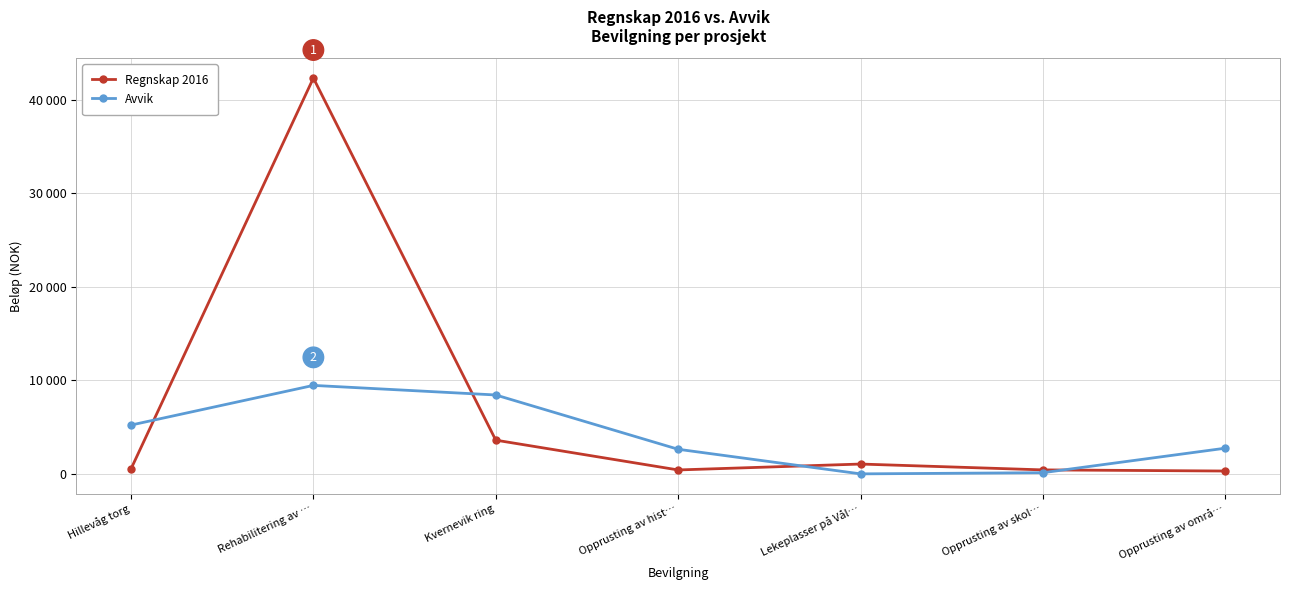

What are all the series names shown in the legend?

Regnskap 2016, Avvik